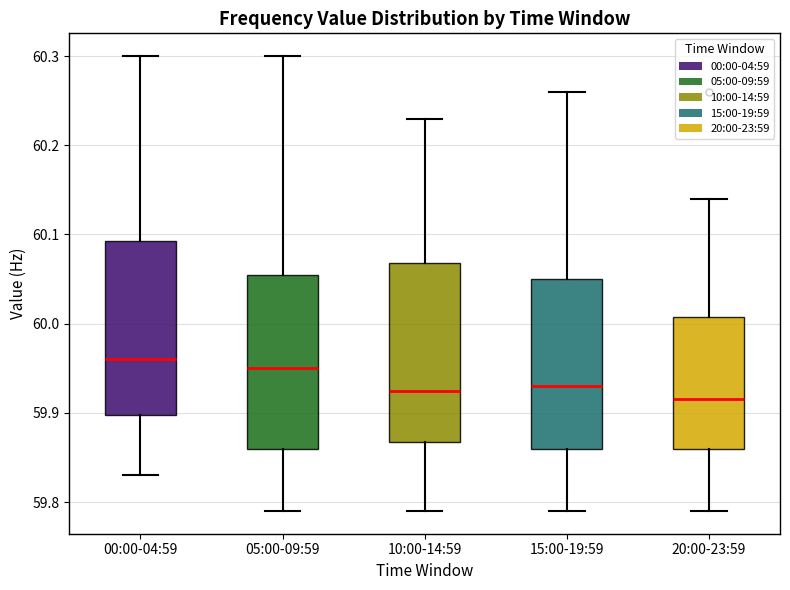

Reading left to right, transcribe this box plot: for each box, give where its median line is, the range the box spans, and where its two whiskers end, as read against the y-axis. The values are not printed on the chart, so give them approximately, as read against the axis.

00:00-04:59: median 59.96, box 59.90 to 60.09, whiskers 59.83 to 60.30
05:00-09:59: median 59.95, box 59.86 to 60.06, whiskers 59.79 to 60.30
10:00-14:59: median 59.93, box 59.87 to 60.07, whiskers 59.79 to 60.23
15:00-19:59: median 59.93, box 59.86 to 60.05, whiskers 59.79 to 60.26
20:00-23:59: median 59.92, box 59.86 to 60.01, whiskers 59.79 to 60.14